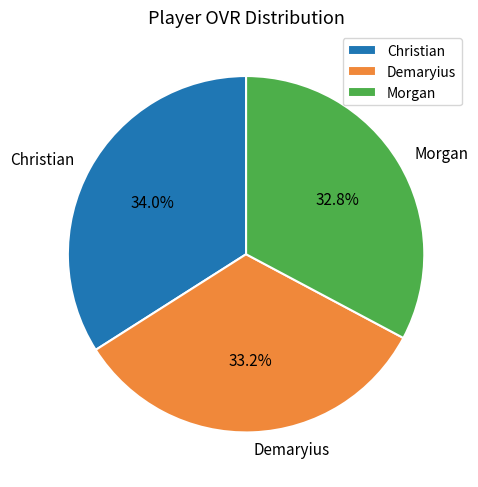

To the nearest percent, what is the combined percentage of Demaryius and Morgan?

66%